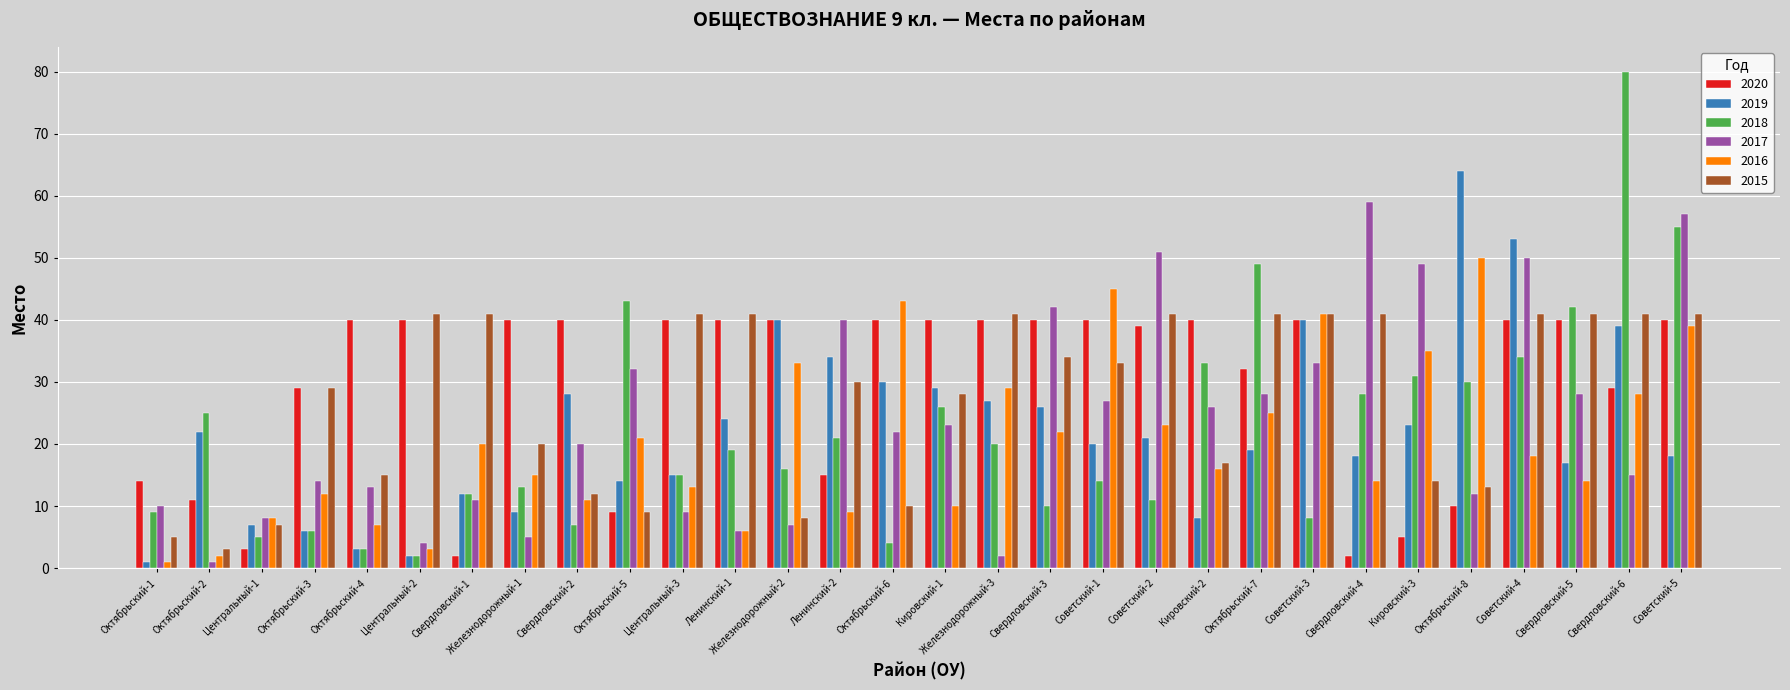

Are the bars horizontal?

No